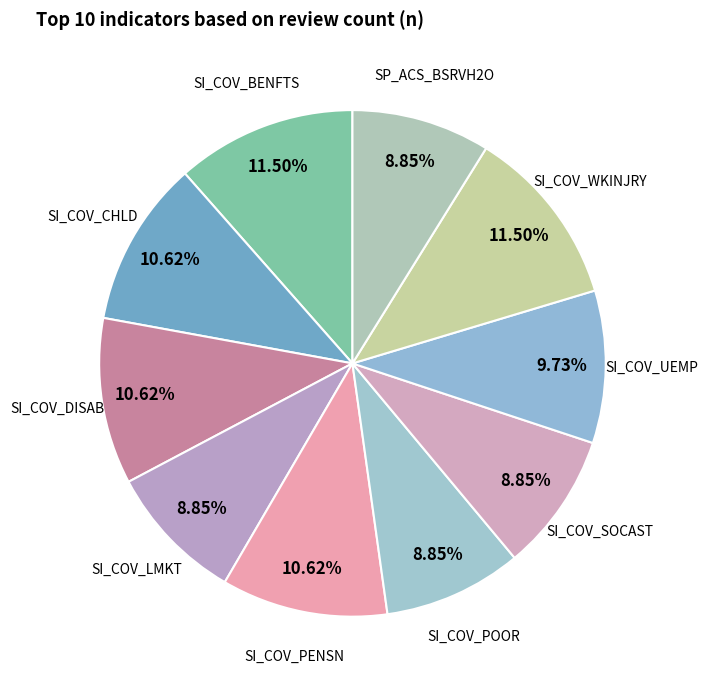

Does SI_COV_WKINJRY account for over 50% of the chart?

No